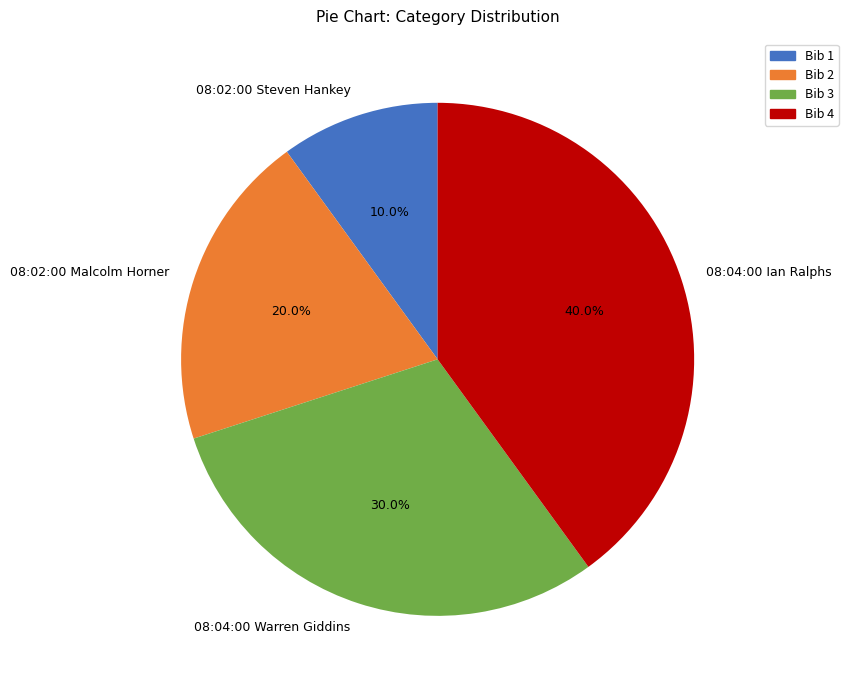

What percentage is the 08:02:00 Malcolm Horner slice, to the nearest percent?

20%